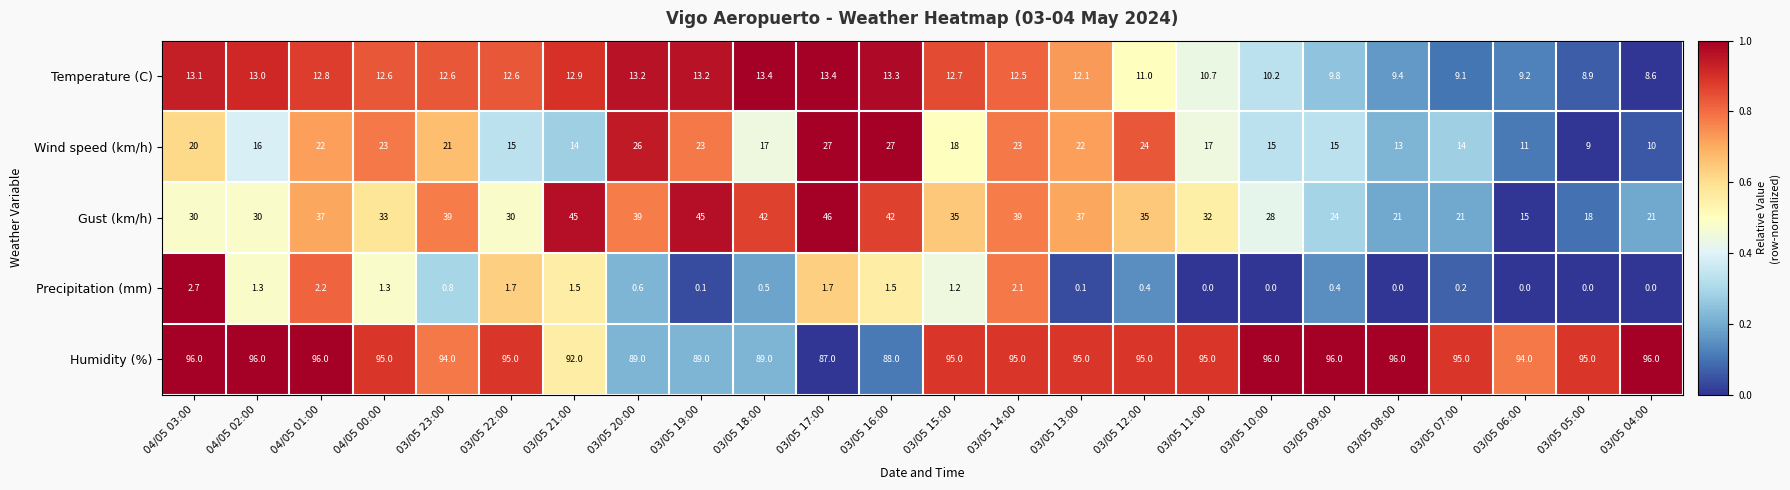

The value of Wind speed (km/h) at 03/05 12:00 is 11.5. True or false?

False